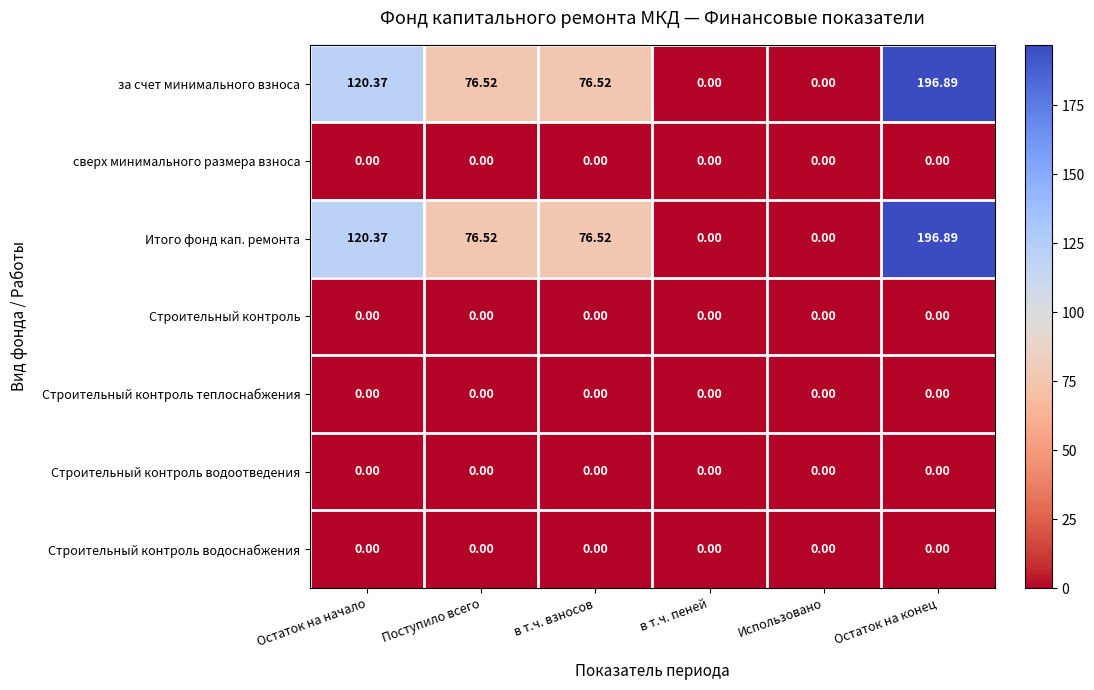

At which category is the sum across all series the highest?

Остаток на конец